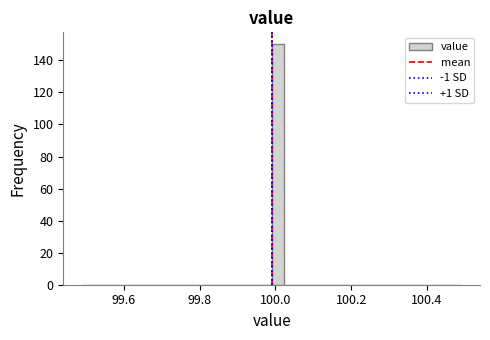

Around what value on the x-axis is the tallest bar? Give the approximate position of its centre, as read against the axis.

100.00